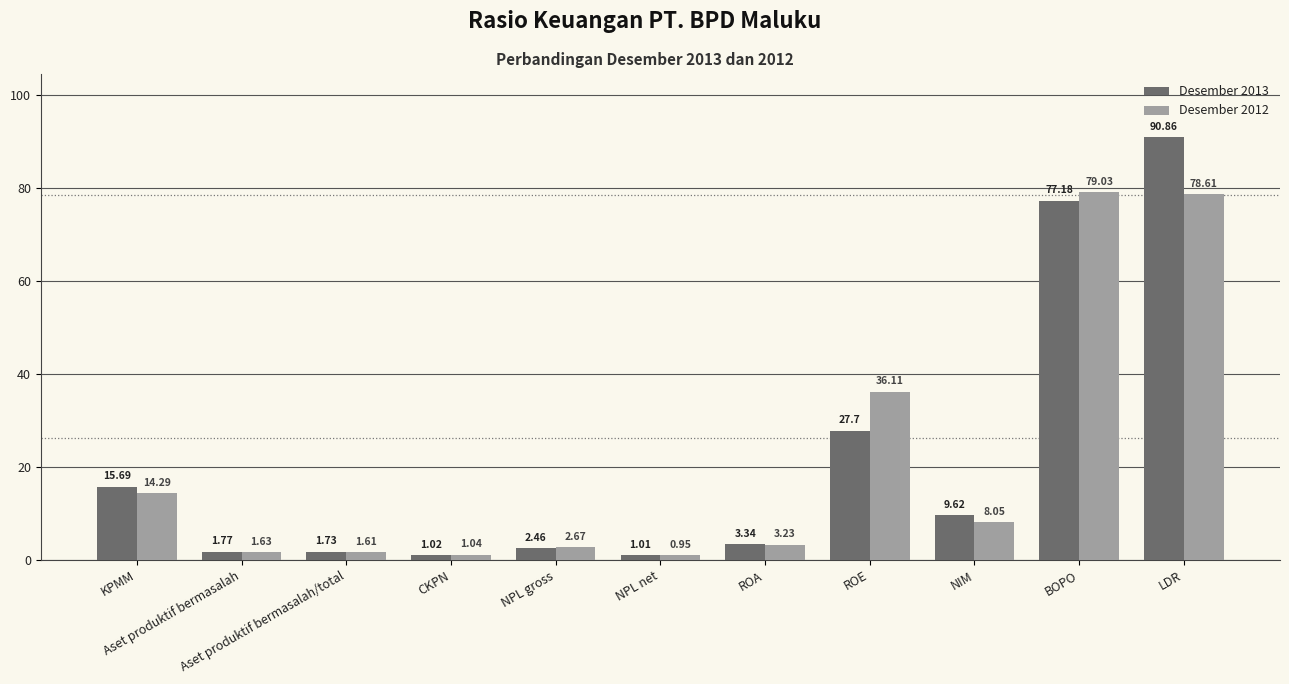

What is the sum of all Desember 2013 values?

232.4